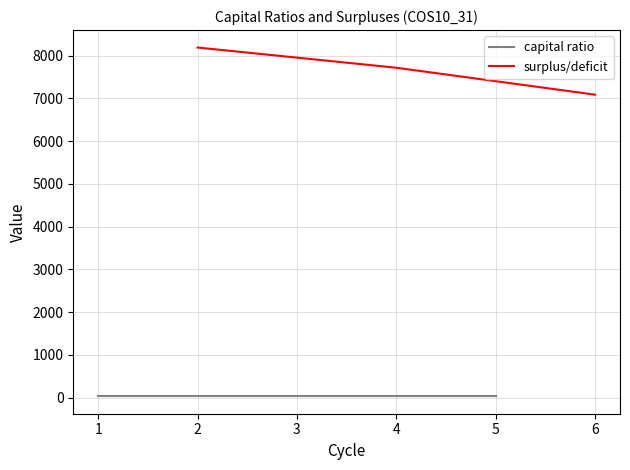

What is the highest value of the surplus/deficit series?

8189